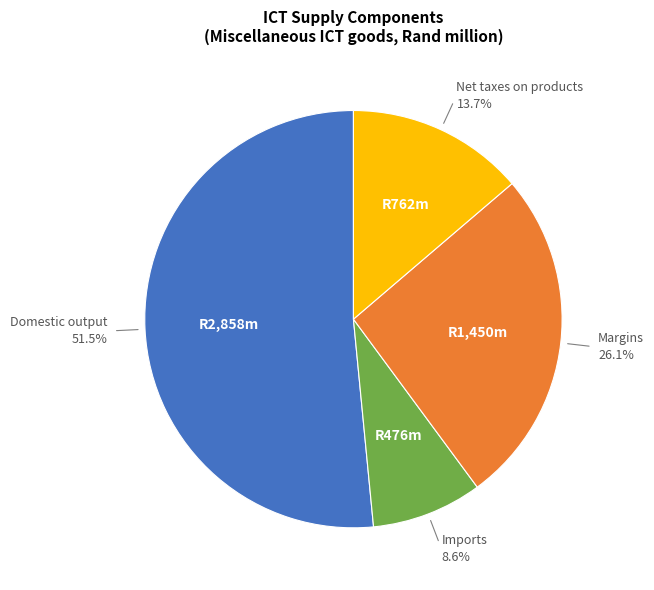

Does any single category account for the majority?

Yes